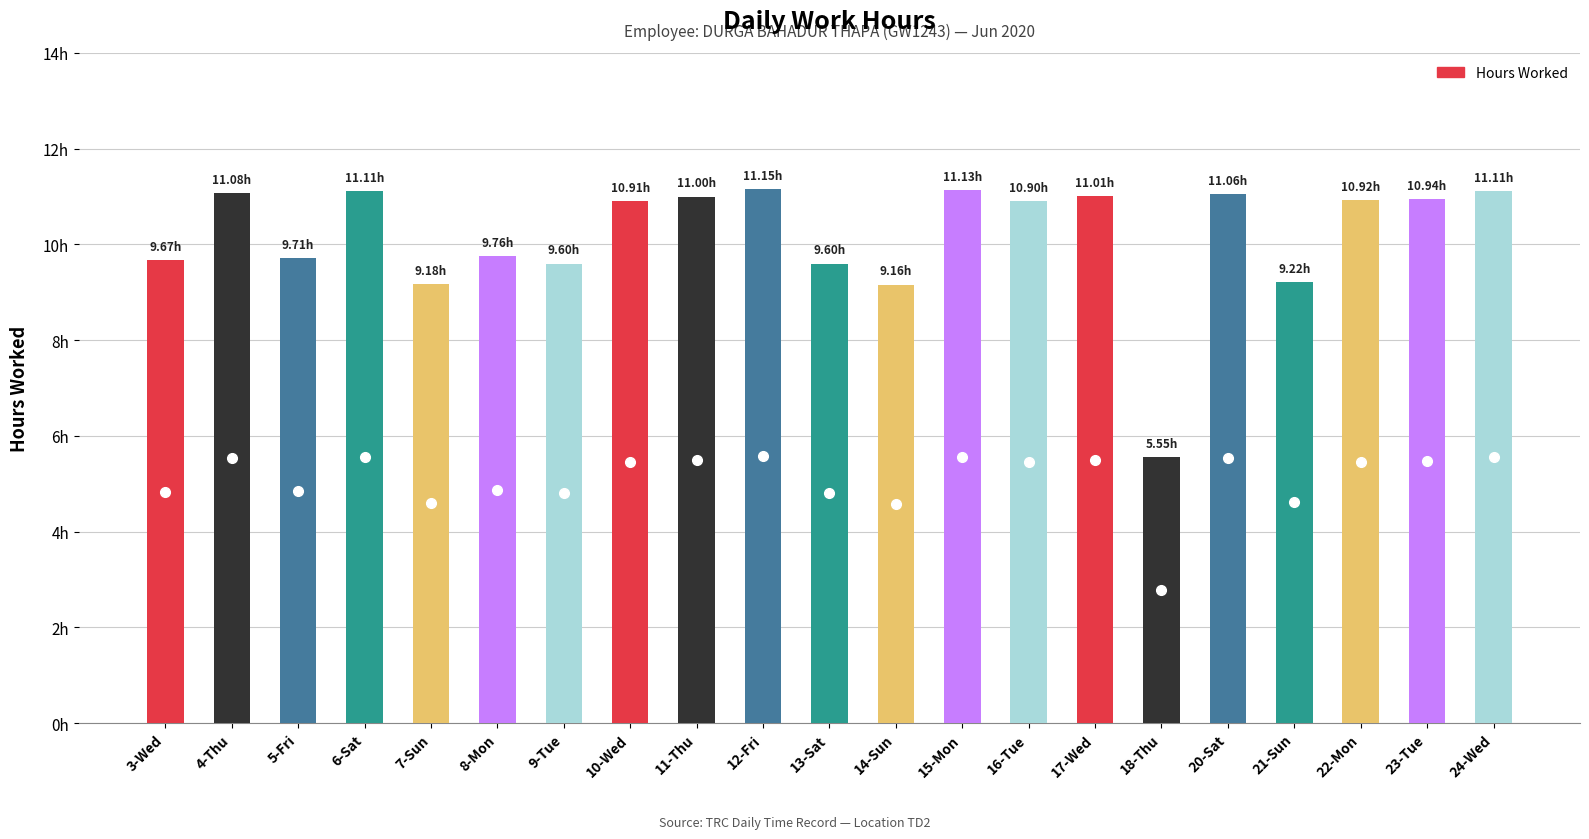

Are the bars grouped side by side (vs. stacked)?

No